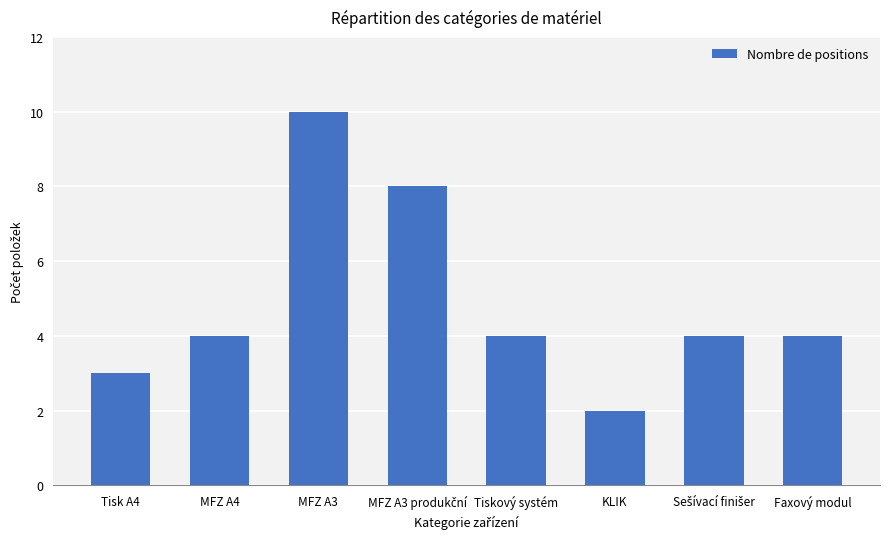

True or false: the data shows 1 at Tiskový systém.

False